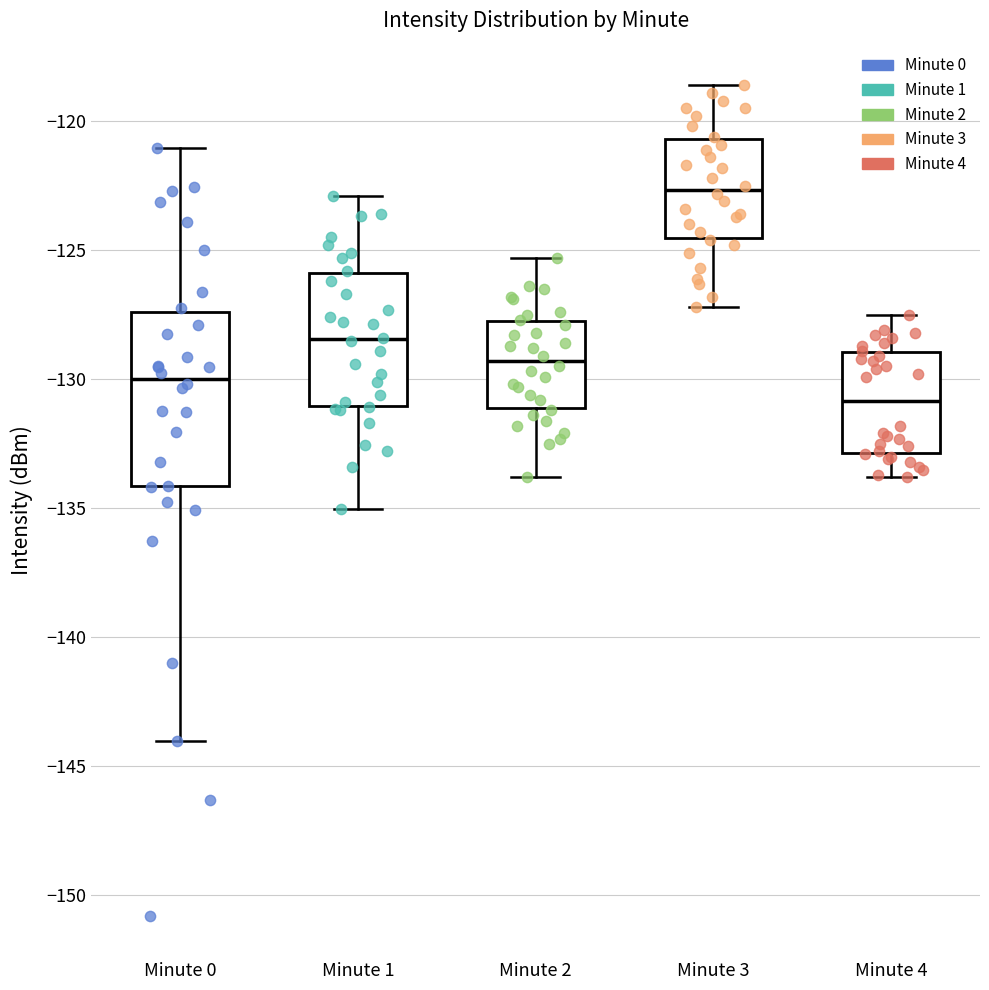

Reading left to right, read every box against the y-axis: the position of its median line, the range the box covers, and the ends of its whiskers. The values are not printed on the chart, so give them approximately, as read against the axis.

Minute 0: median -130.0, box -134.0 to -127.5, whiskers -144.0 to -121.0
Minute 1: median -128.5, box -131.0 to -126.0, whiskers -135.0 to -123.0
Minute 2: median -129.5, box -131.0 to -127.5, whiskers -134.0 to -125.5
Minute 3: median -122.5, box -124.5 to -120.5, whiskers -127.0 to -118.5
Minute 4: median -131.0, box -133.0 to -129.0, whiskers -134.0 to -127.5